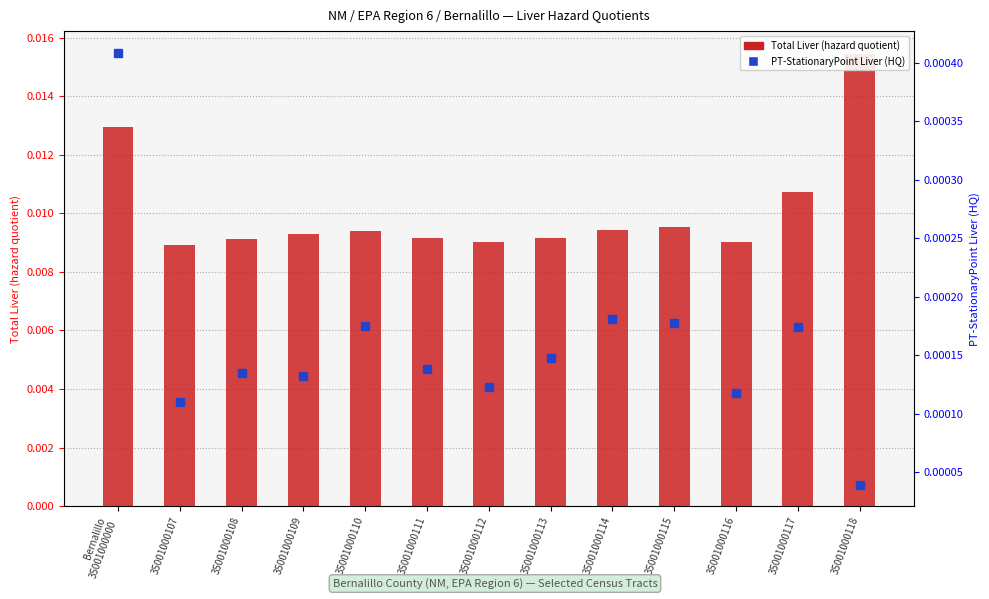

What are all the series names shown in the legend?

Total Liver (hazard quotient), PT-StationaryPoint Liver (HQ)